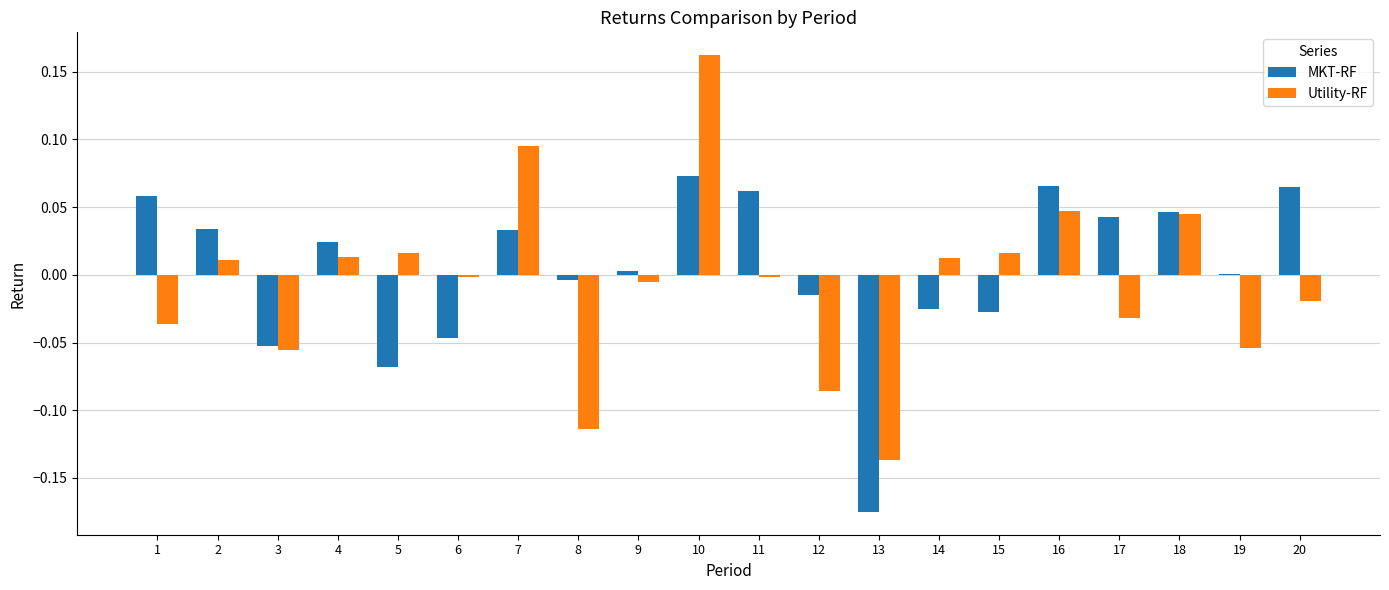

Is the value of Utility-RF at 9 greater than the value of MKT-RF at 6?

Yes